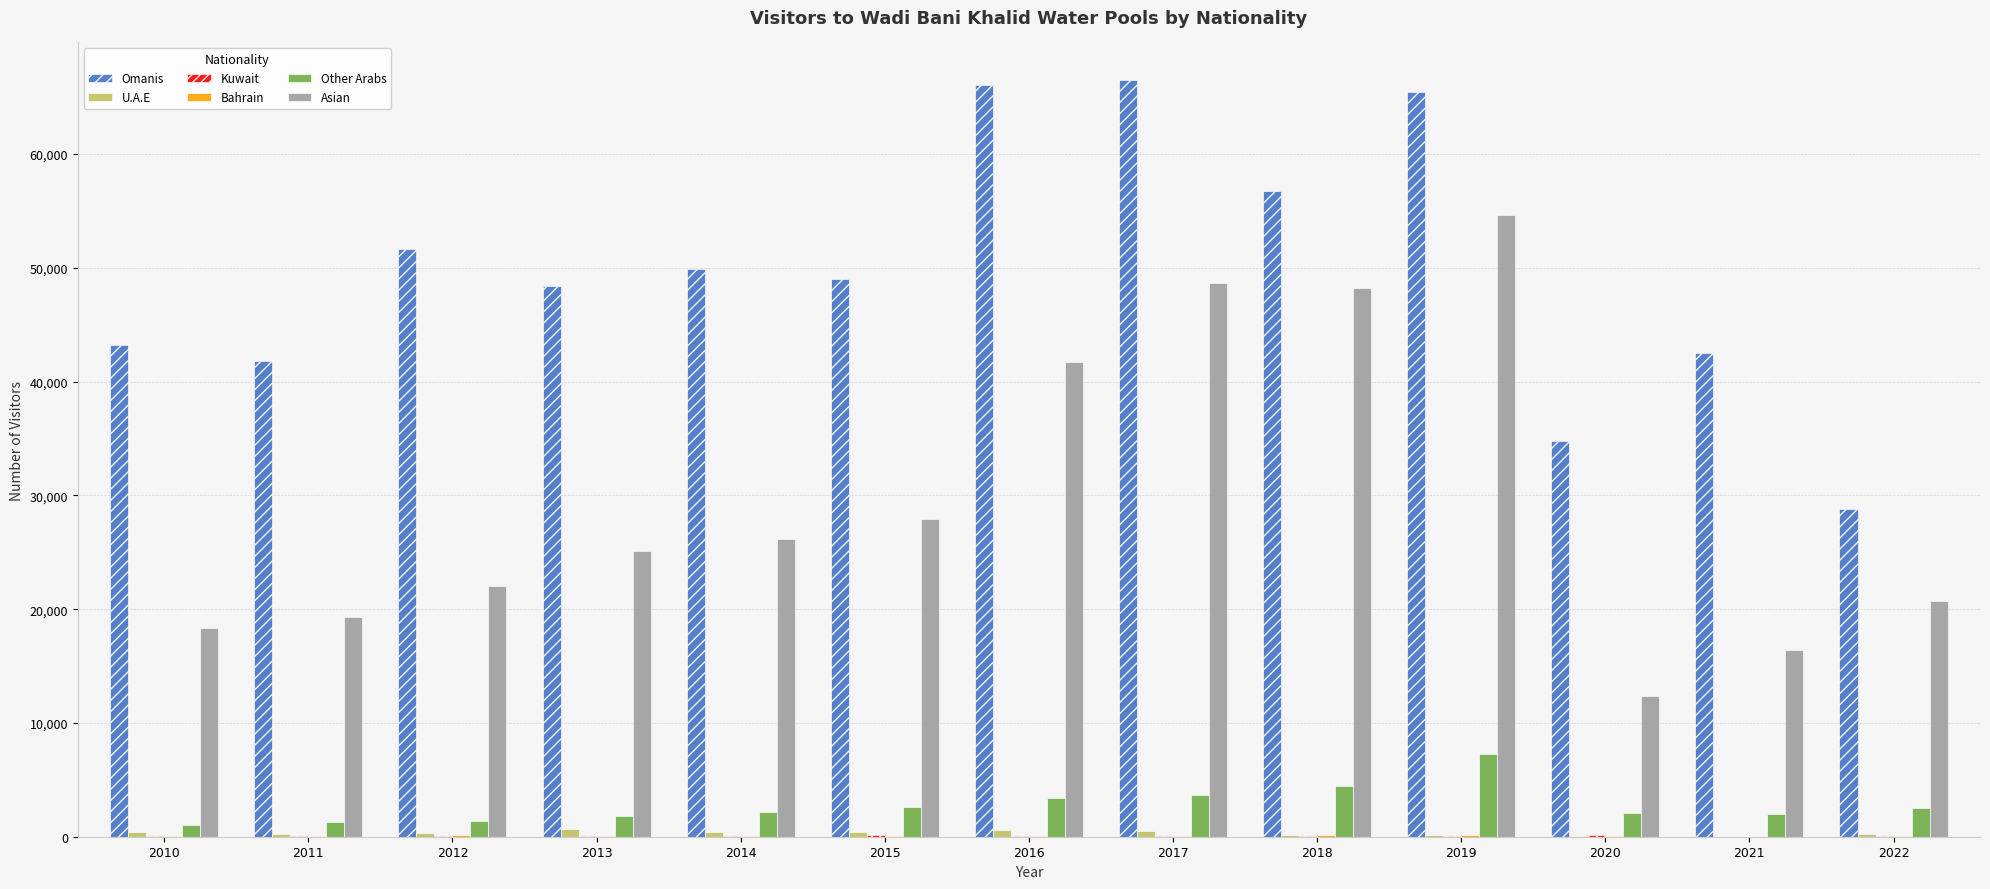

Which series changed the most between 2015 and 2017?

Asian